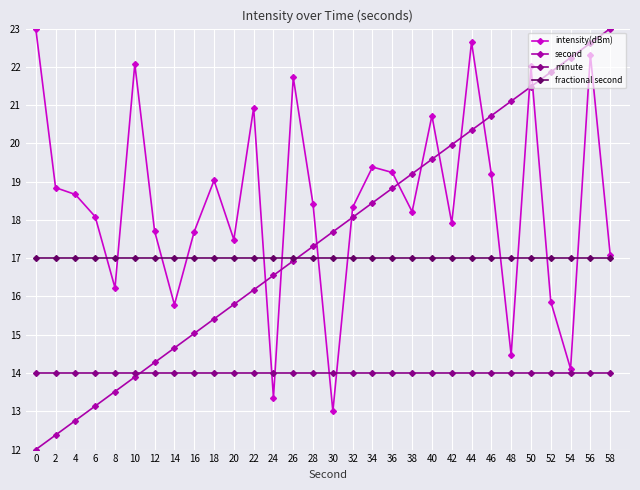

What is the difference between the highest and lowest values at 50?

8.0